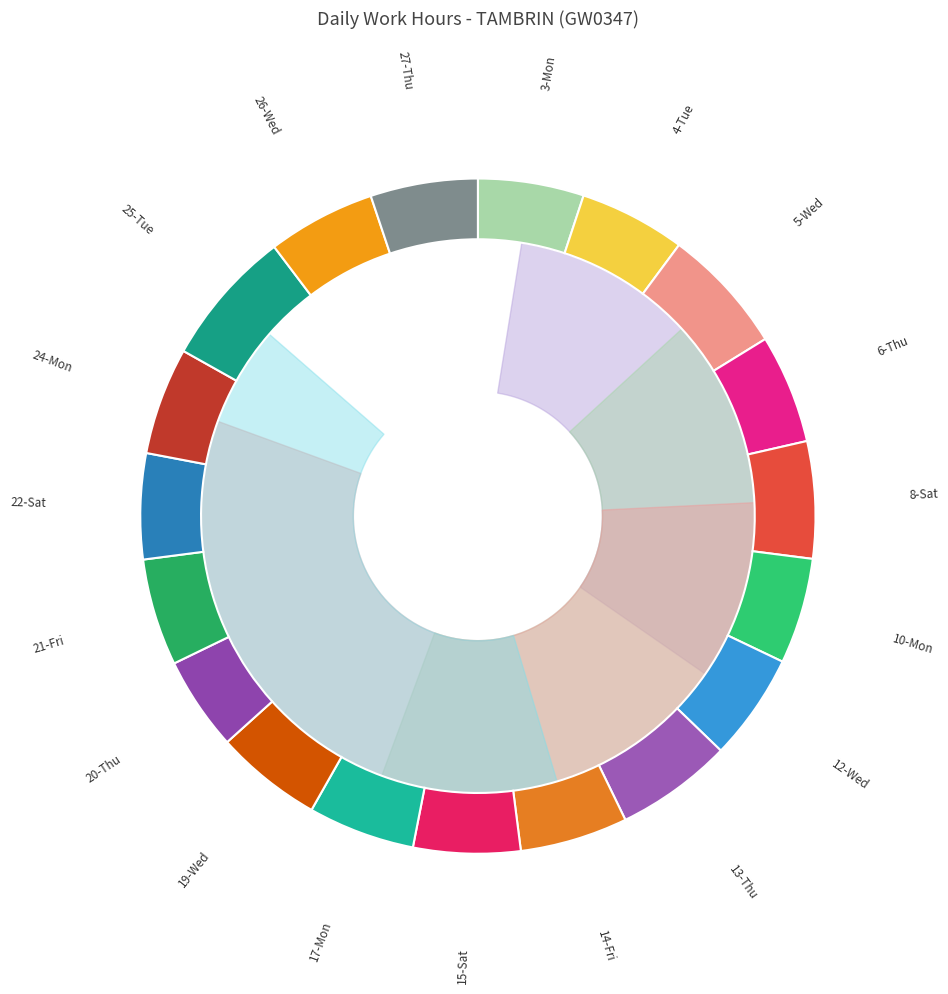

What is the change in value from 4-Tue to 22-Sat?

-0.1